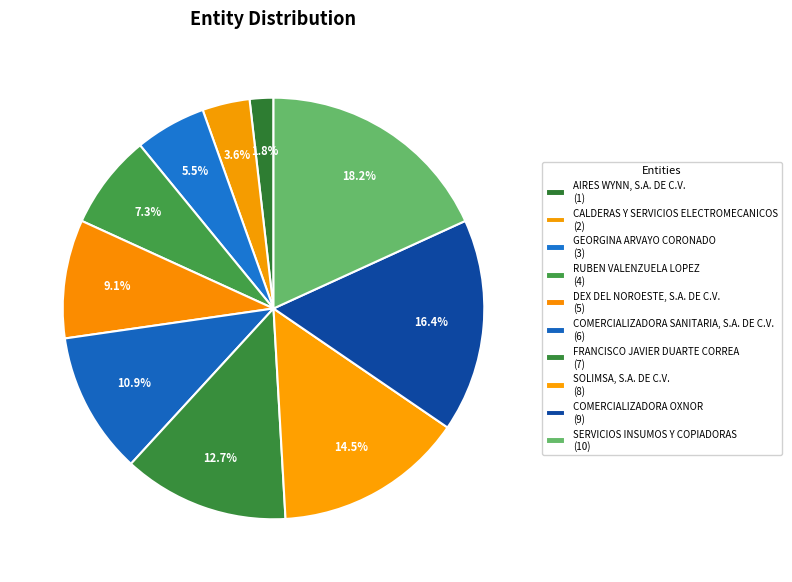

Which slice is the largest?

SERVICIOS INSUMOS Y COPIADORAS